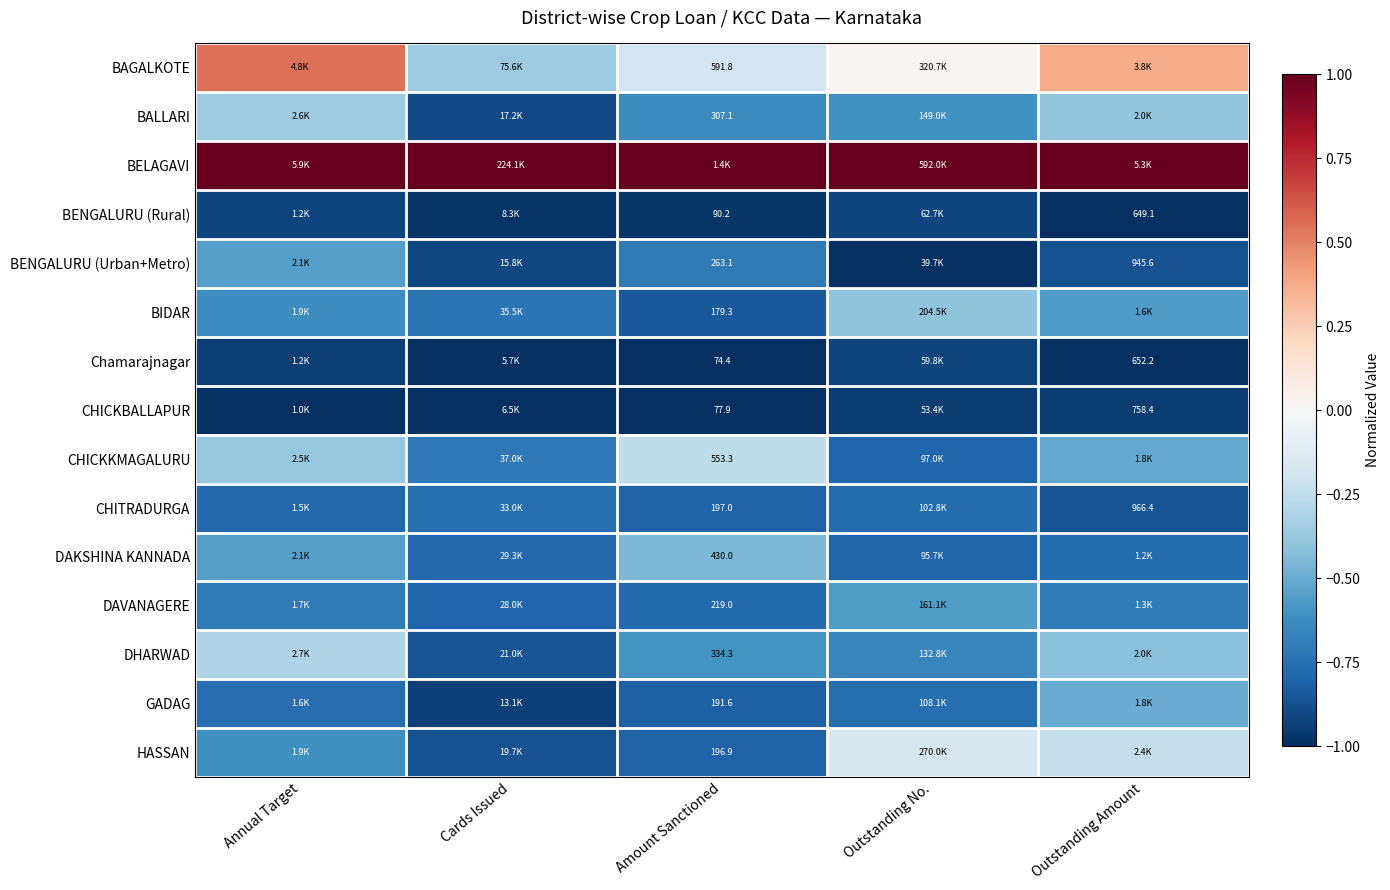

List the series in order of their peak value, lowest first.

CHICKBALLAPUR, Chamarajnagar, BENGALURU (Rural), CHITRADURGA, DAVANAGERE, BENGALURU (Urban+Metro), GADAG, DAKSHINA KANNADA, BIDAR, BALLARI, DHARWAD, CHICKKMAGALURU, HASSAN, BAGALKOTE, BELAGAVI